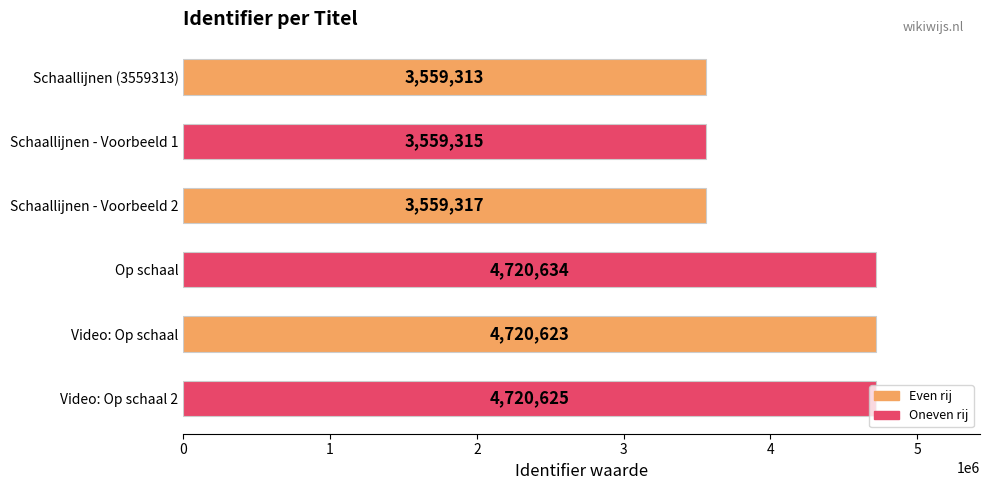

The value at Video: Op schaal is 1013975. True or false?

False